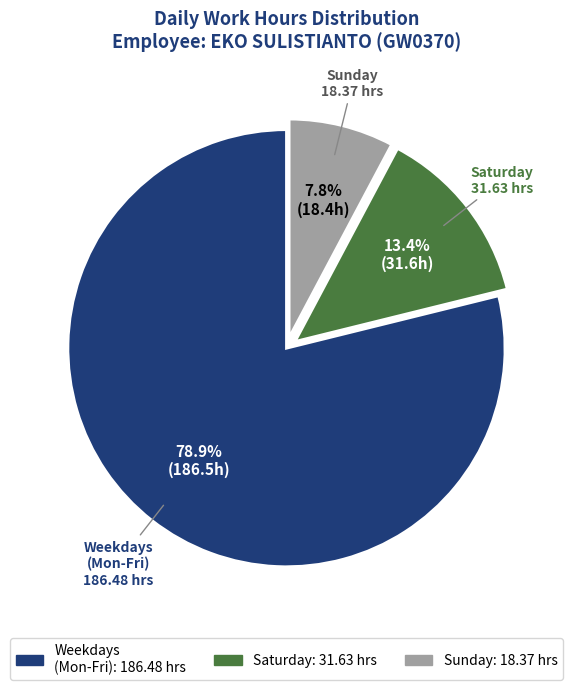

Is there any slice that represents more than half of the pie?

Yes